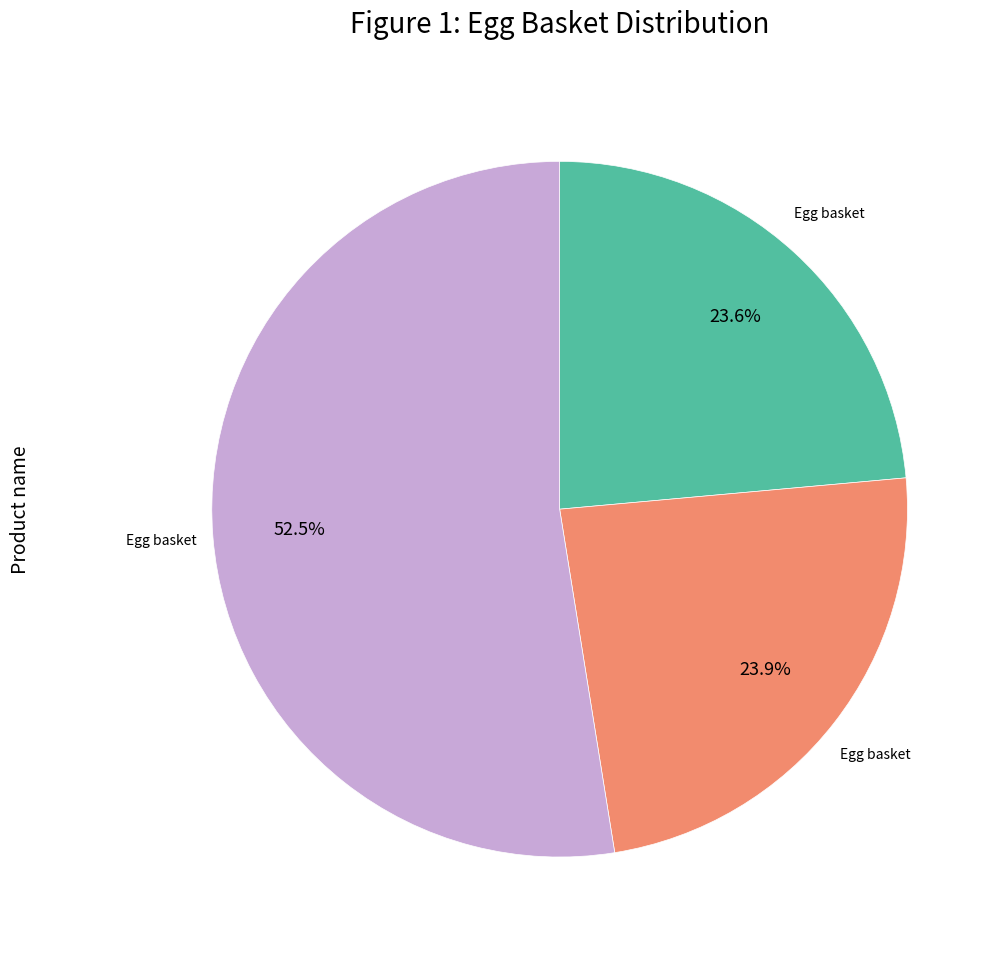

Does any single category account for the majority?

Yes